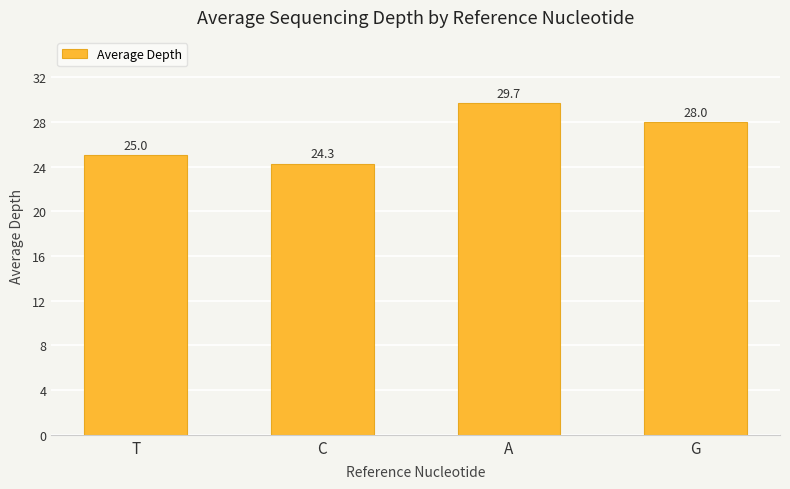

The chart shows a value of 6.2 at A. True or false?

False